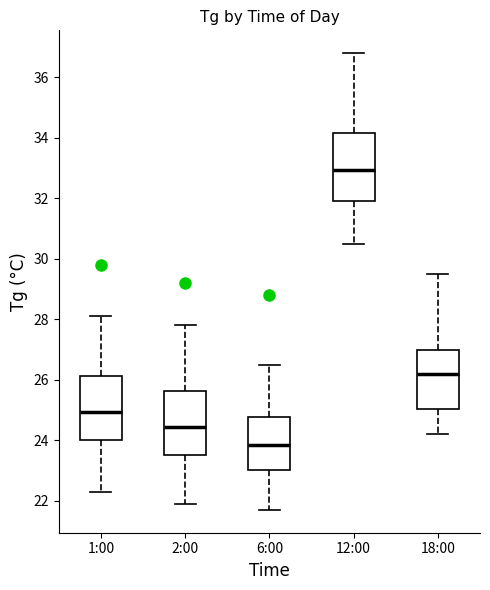

Where is the lower edge of the box for 1:00 on the y-axis? The values are not printed on the chart, so give them approximately, as read against the axis.

24.0